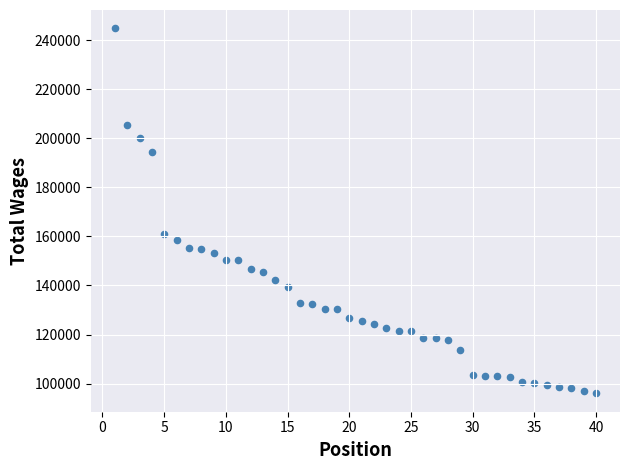

What is the range of X values (max minus min)?

39